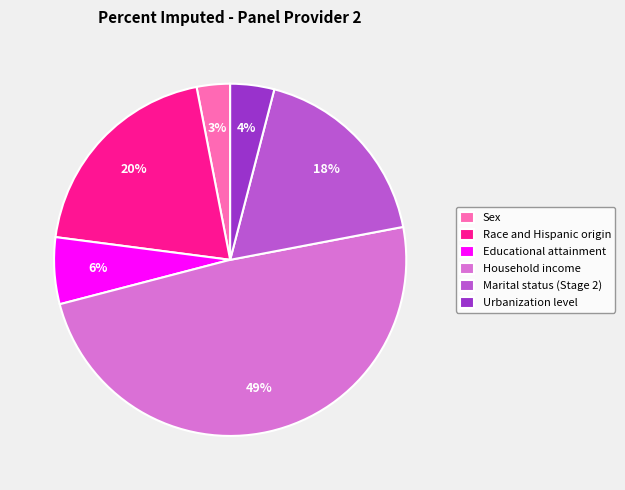

The Household income slice represents 41% of the pie. True or false?

False